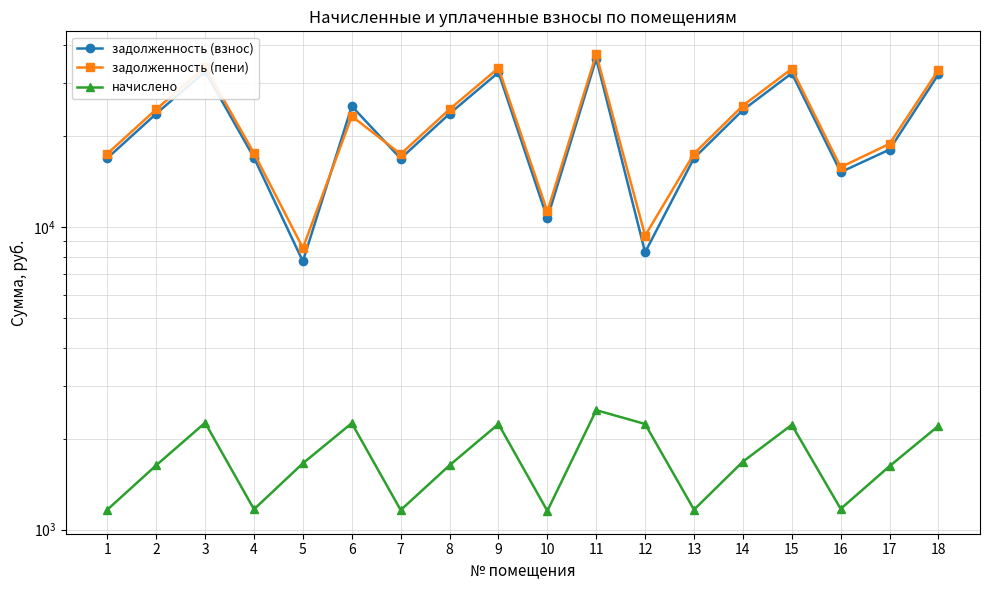

Does the chart display data point markers on the line(s)?

Yes